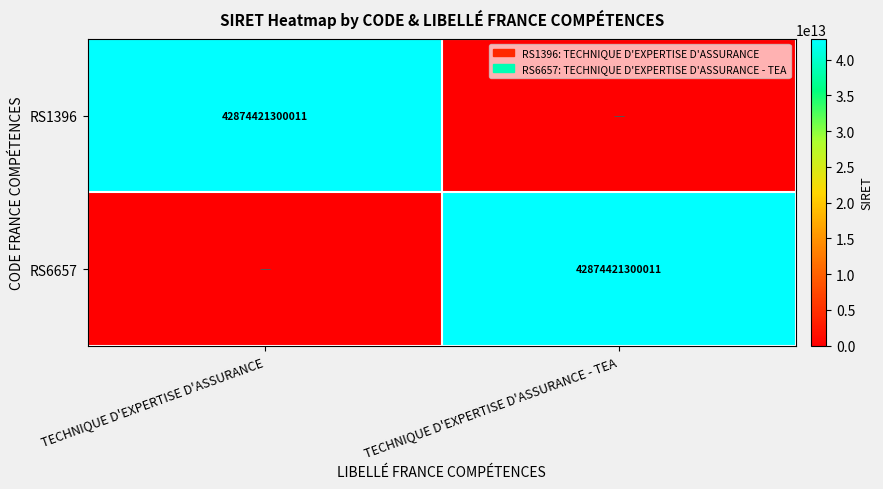

What is the total value across all series at TECHNIQUE D'EXPERTISE D'ASSURANCE?

42874421300011